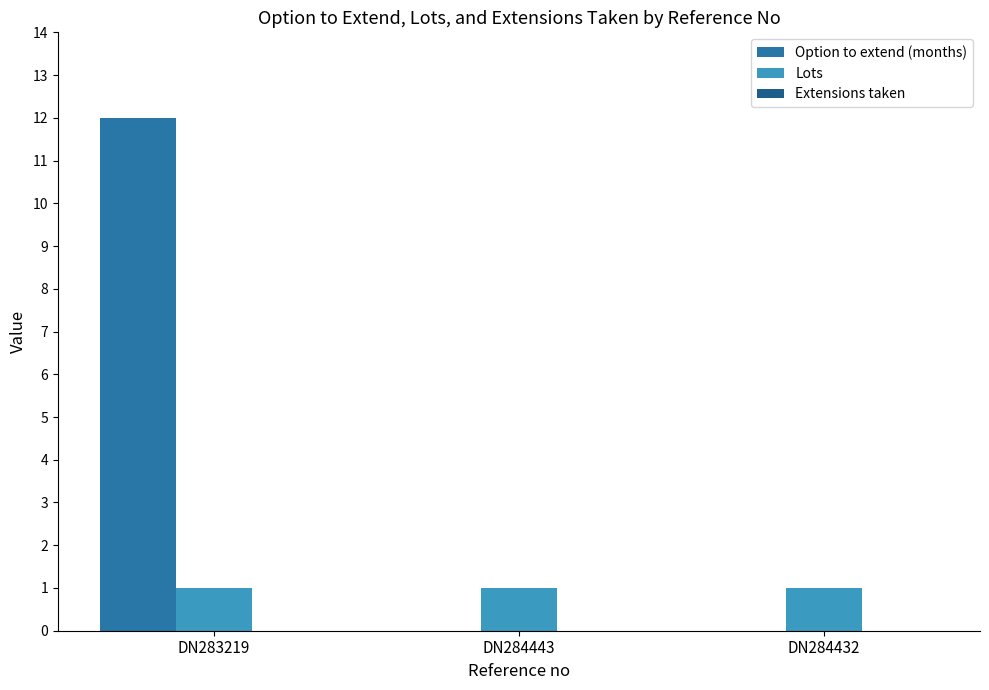

What is the label of the 3rd bar from the right?

DN283219